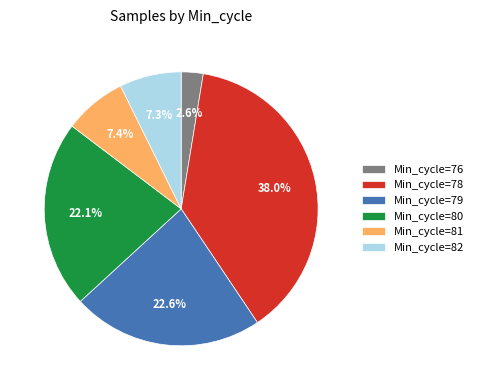

Approximately how many times larger is the value at Min_cycle=81 compared to Min_cycle=80?

0.3